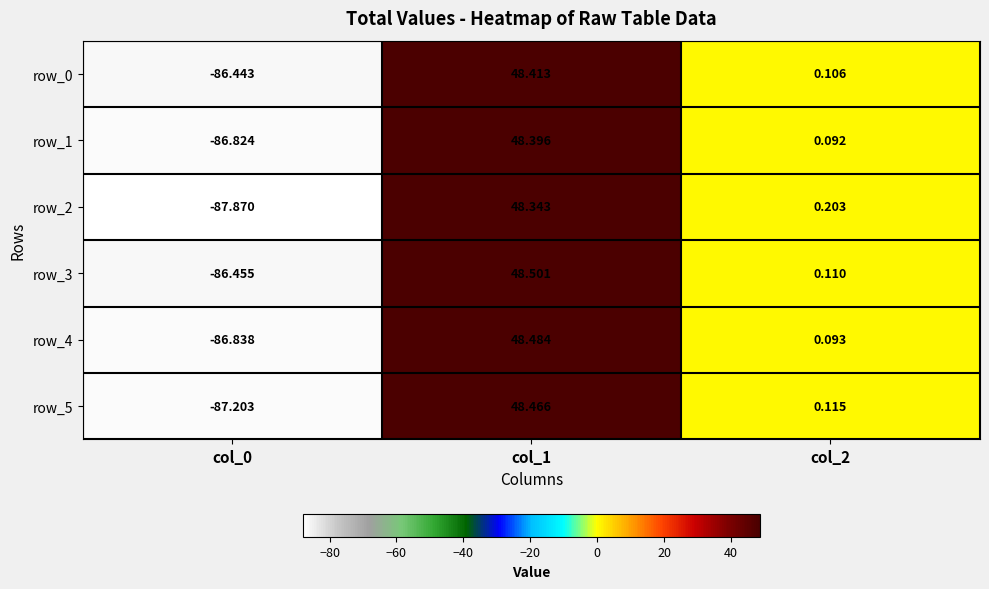

Count the number of categories in the chart.

3